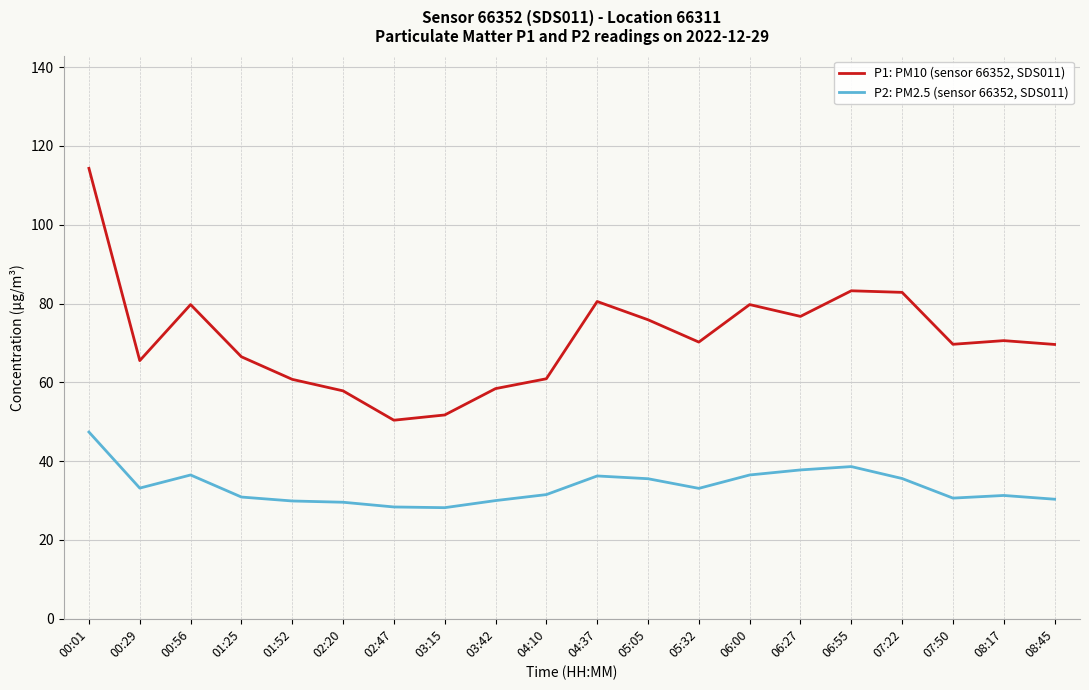

The P1: PM10 (sensor 66352, SDS011) series shows 69.6 at 08:45. True or false?

True